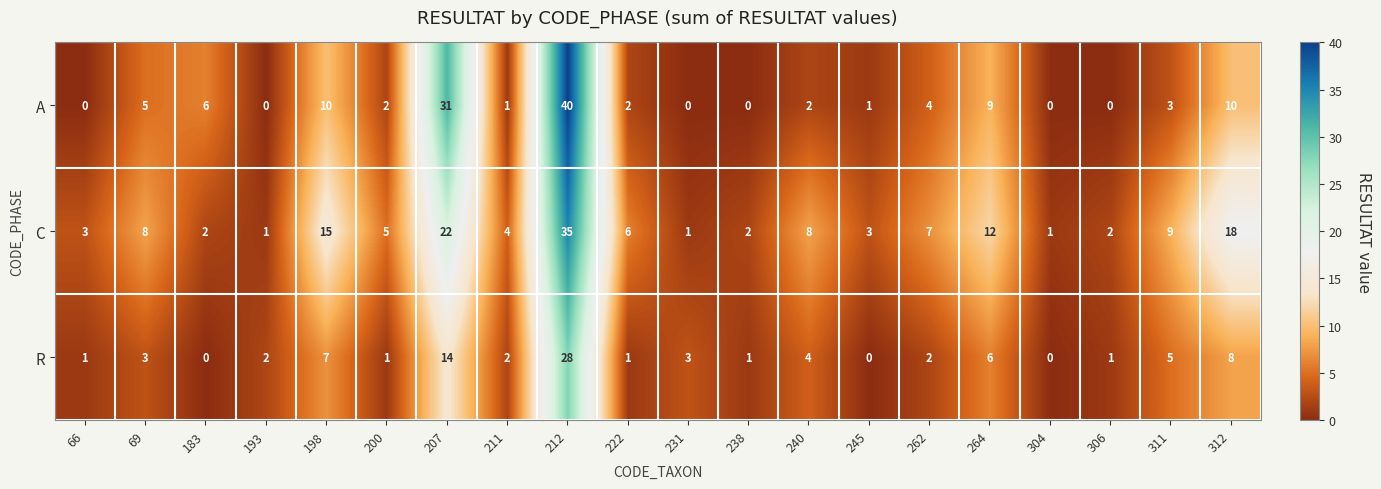

Which series changed the most between 69 and 245?

C